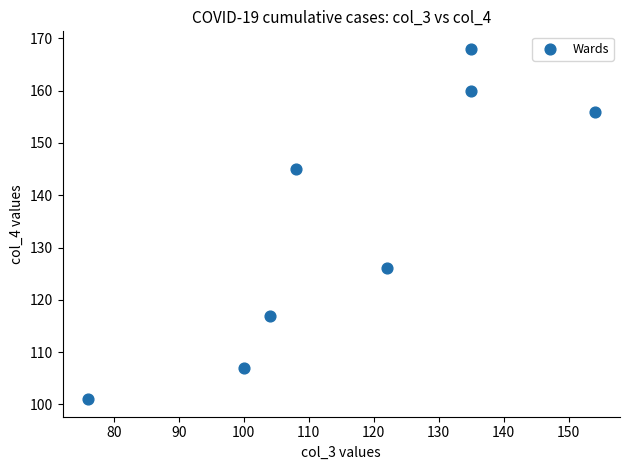

What is the range of Y values (max minus min)?

67